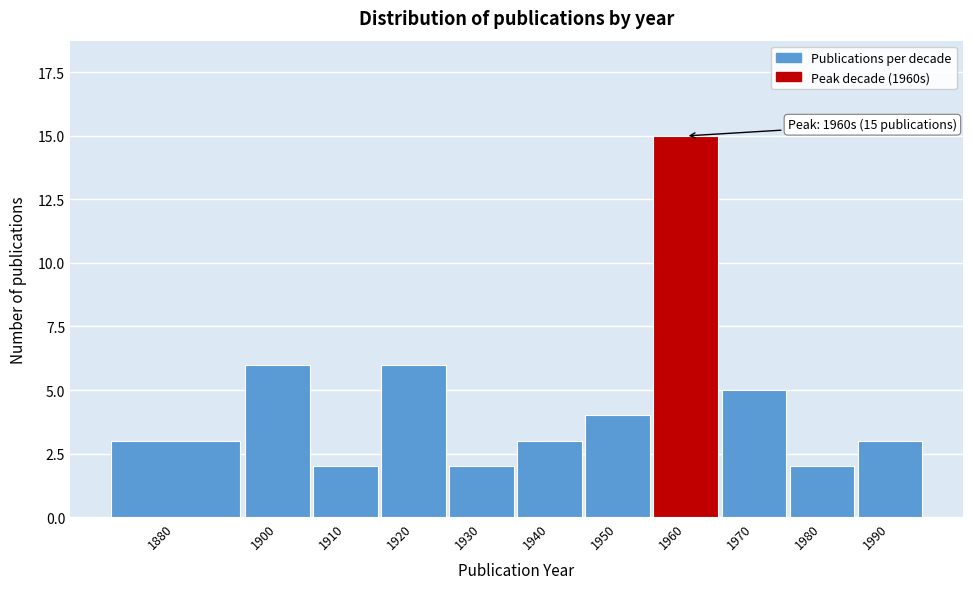

Reading left to right, list all the values displayed in this chart.

1880=3	1900=6	1910=2	1920=6	1930=2	1940=3	1950=4	1960=15	1970=5	1980=2	1990=3